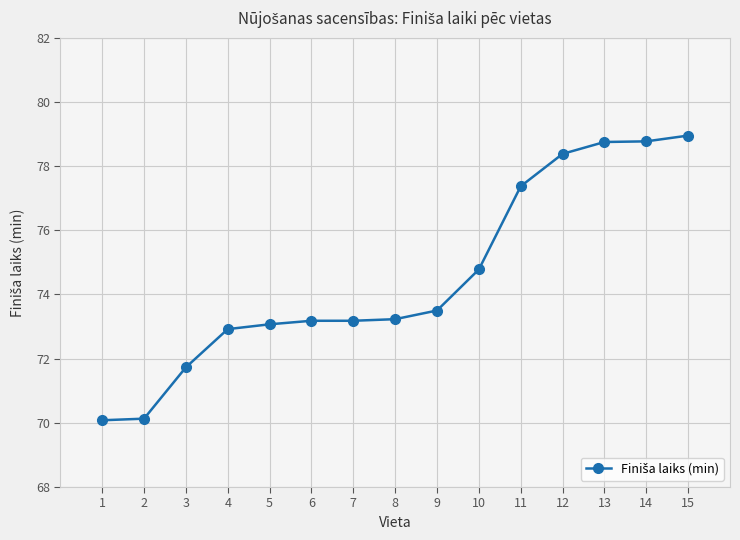

What is the change in value from 3 to 14?

+7.0